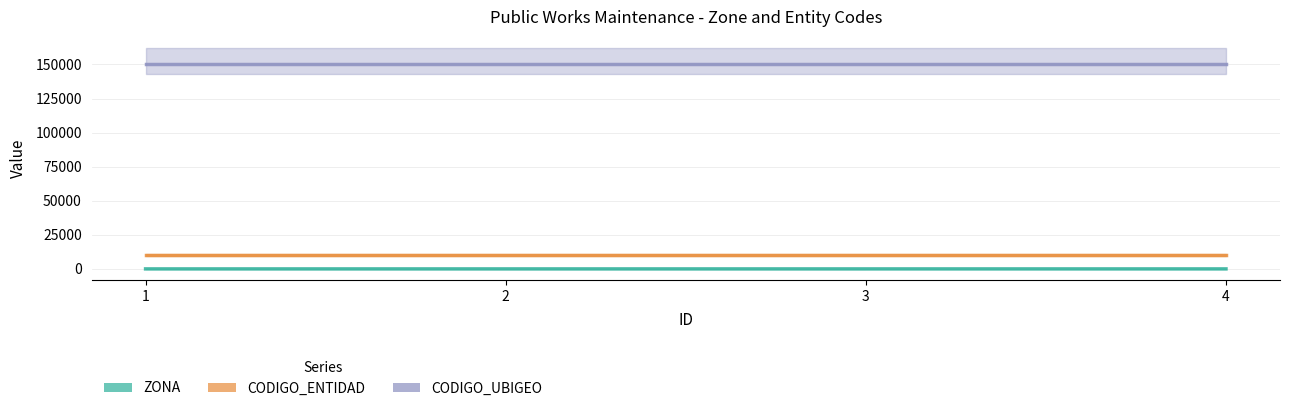

What is the value of the CODIGO_UBIGEO point at the 4th from the left?

150122